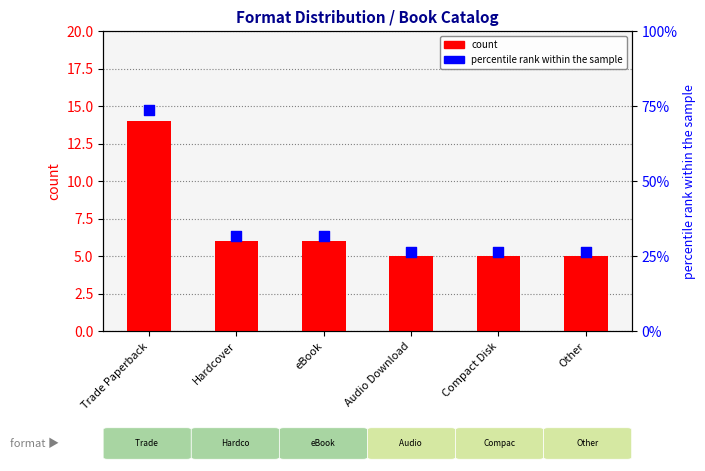

Is the value of count at Trade Paperback greater than the value of percentile rank within the sample at Compact Disk?

No